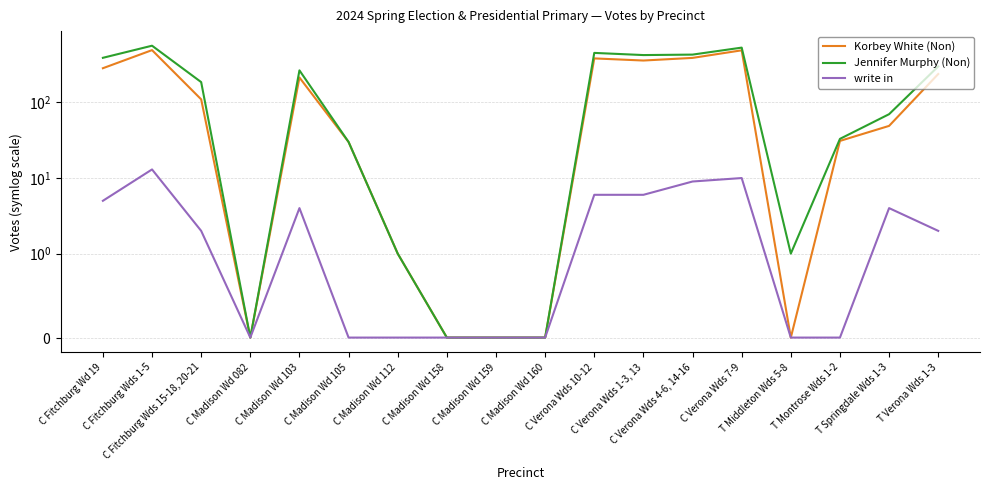

How many data points does each series have?

18